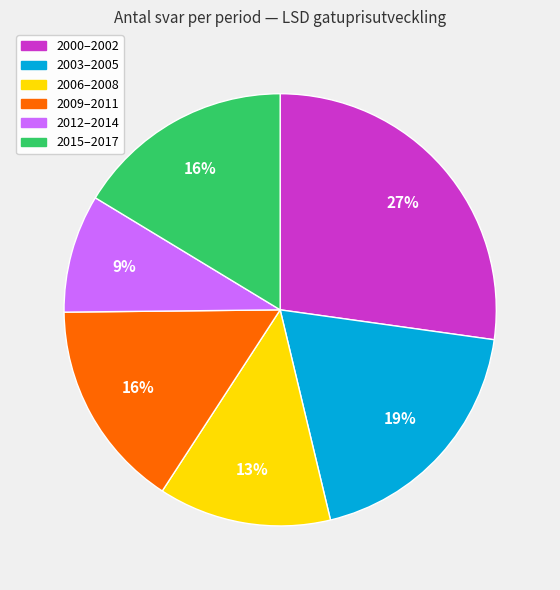

To the nearest percent, what is the average slice percentage?

17%